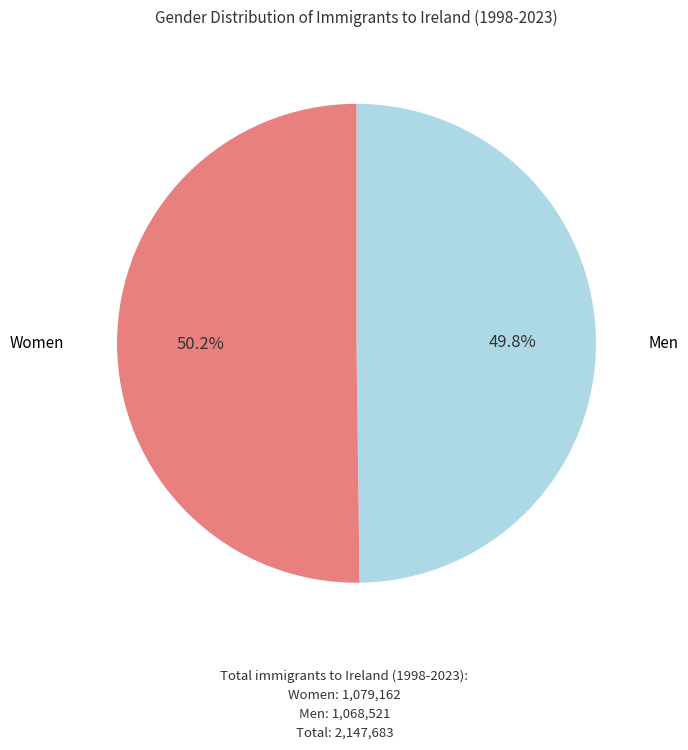

Does any single category account for the majority?

Yes